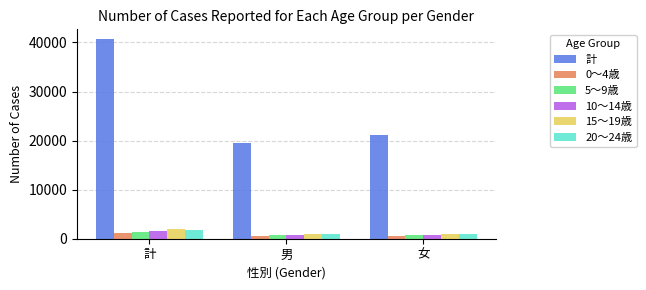

What is the minimum value for 20～24歳?

864